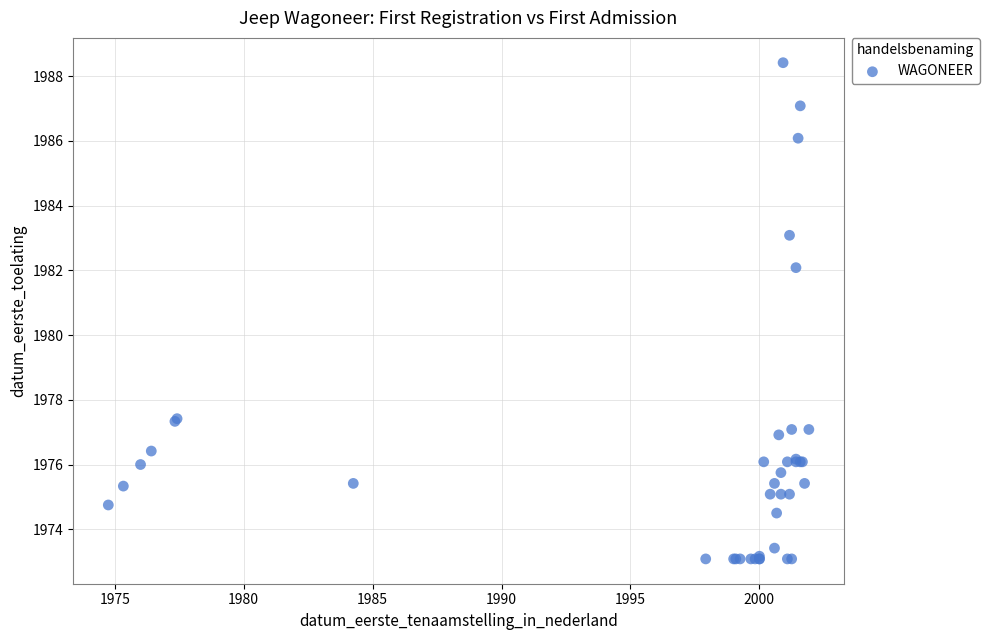

What Y value in the scatter plot is closest to 1980?

1982.1